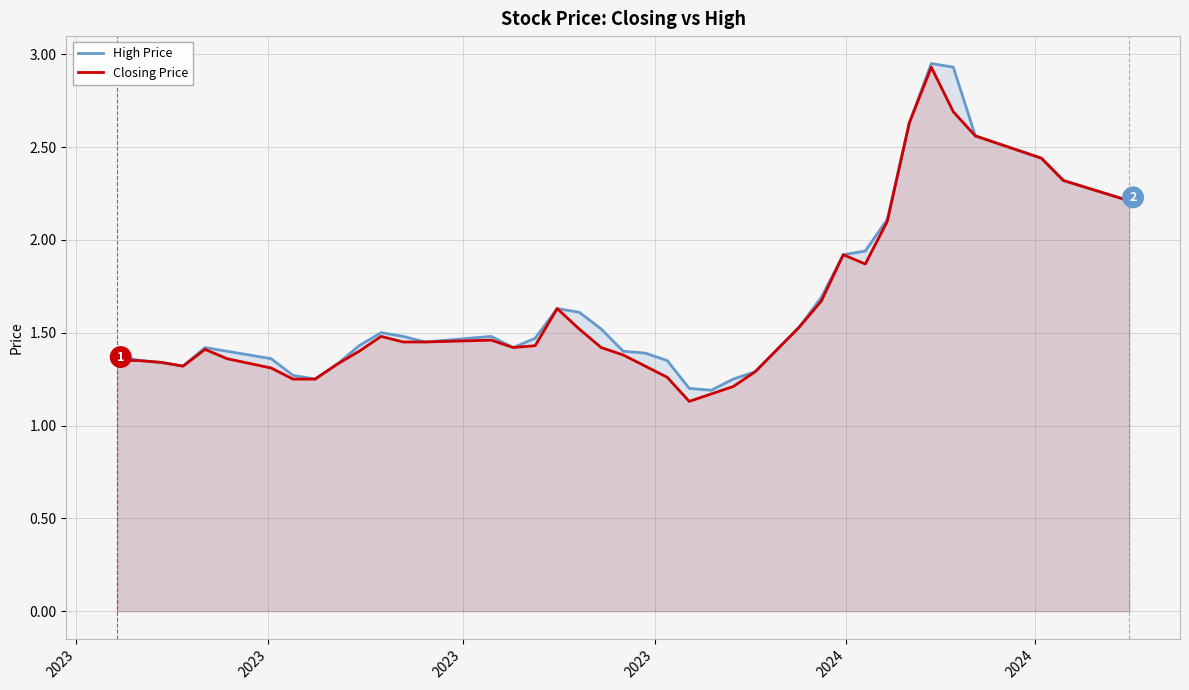

True or false: High Price has more than 2 interior local peaks.

True